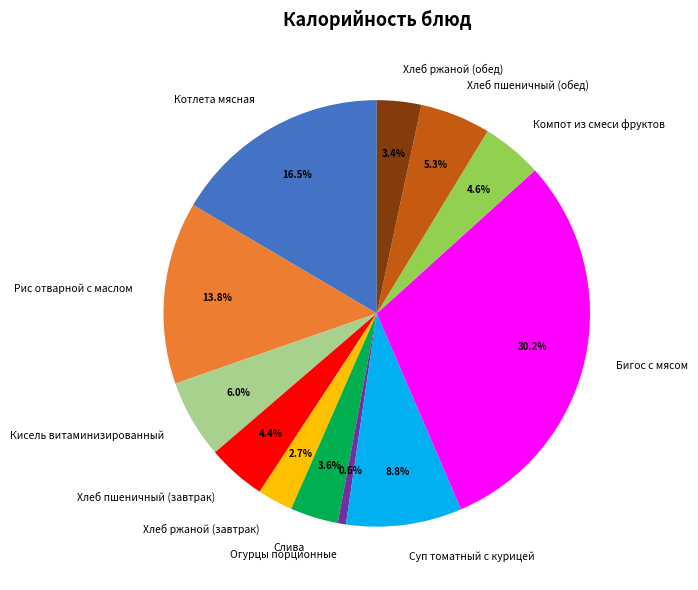

What percentage is NOT represented by Суп томатный с курицей?

91.2%